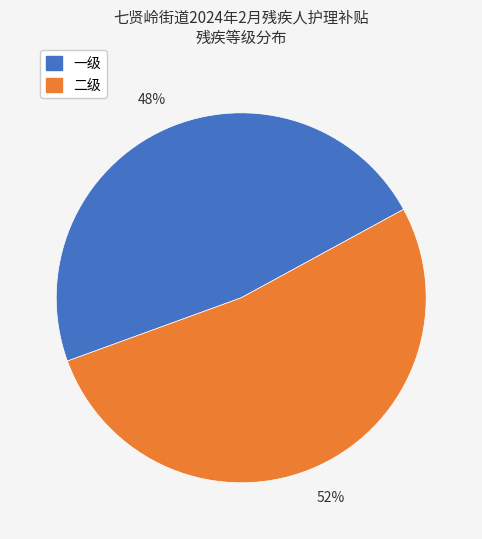

Is it true that 一级 is 48% of the pie?

True